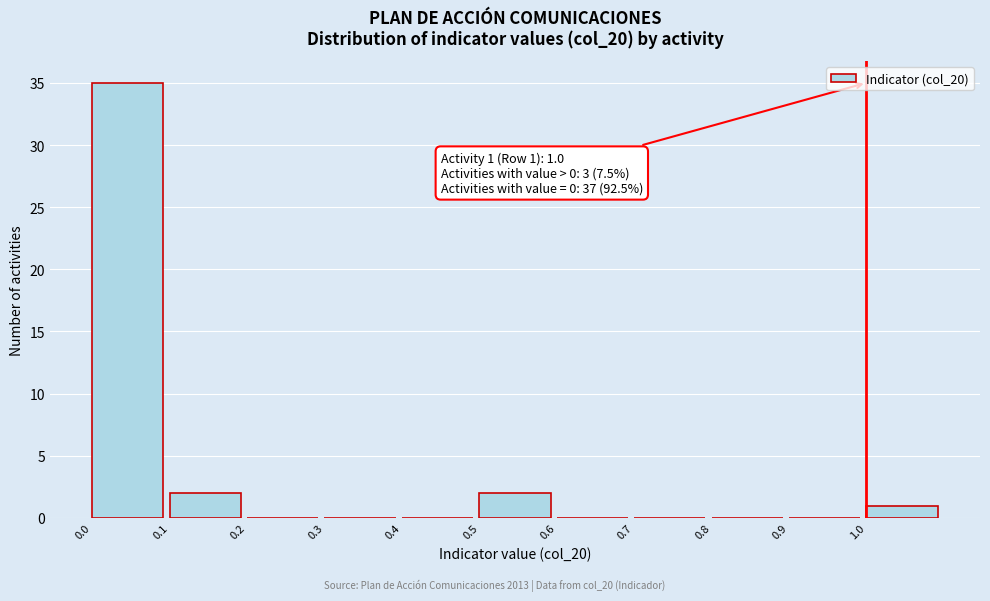

Over which range of the x-axis is the bar tallest?

0.0 to 0.1